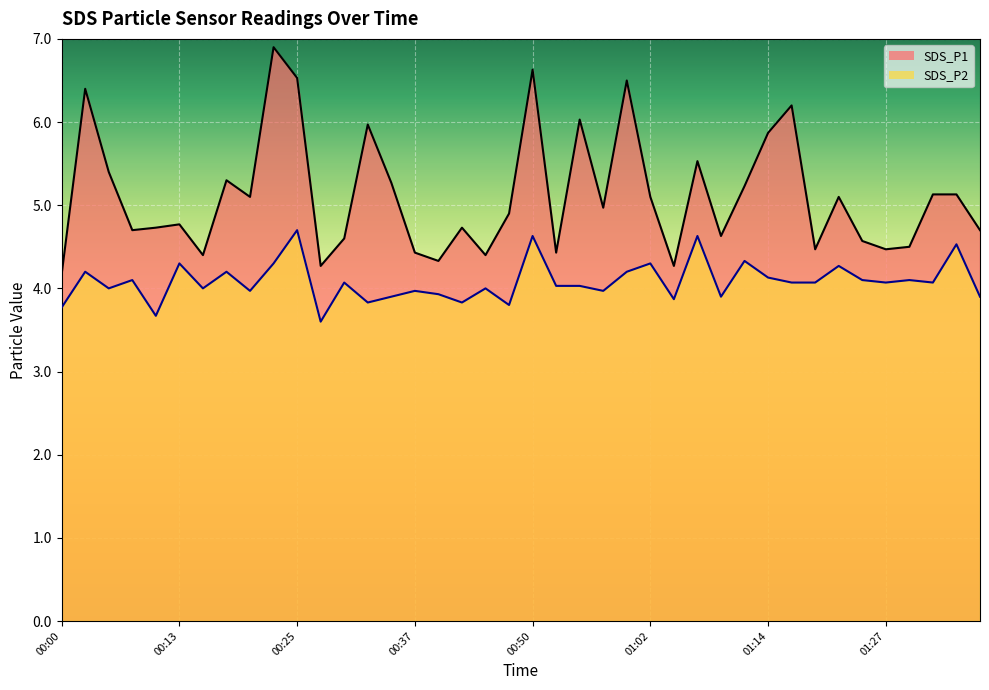

What position from the left is 00:45?

19